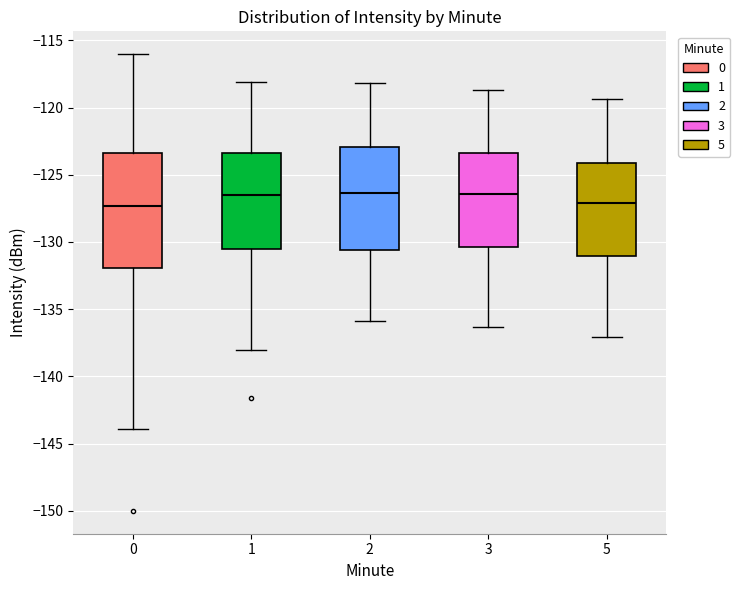

Reading left to right, read every box against the y-axis: the position of its median line, the range the box covers, and the ends of its whiskers. The values are not printed on the chart, so give them approximately, as read against the axis.

0: median -127.5, box -132.0 to -123.5, whiskers -144.0 to -116.0
1: median -126.5, box -130.5 to -123.5, whiskers -138.0 to -118.0
2: median -126.5, box -130.5 to -123.0, whiskers -136.0 to -118.0
3: median -126.5, box -130.5 to -123.5, whiskers -136.5 to -118.5
5: median -127.0, box -131.0 to -124.0, whiskers -137.0 to -119.5